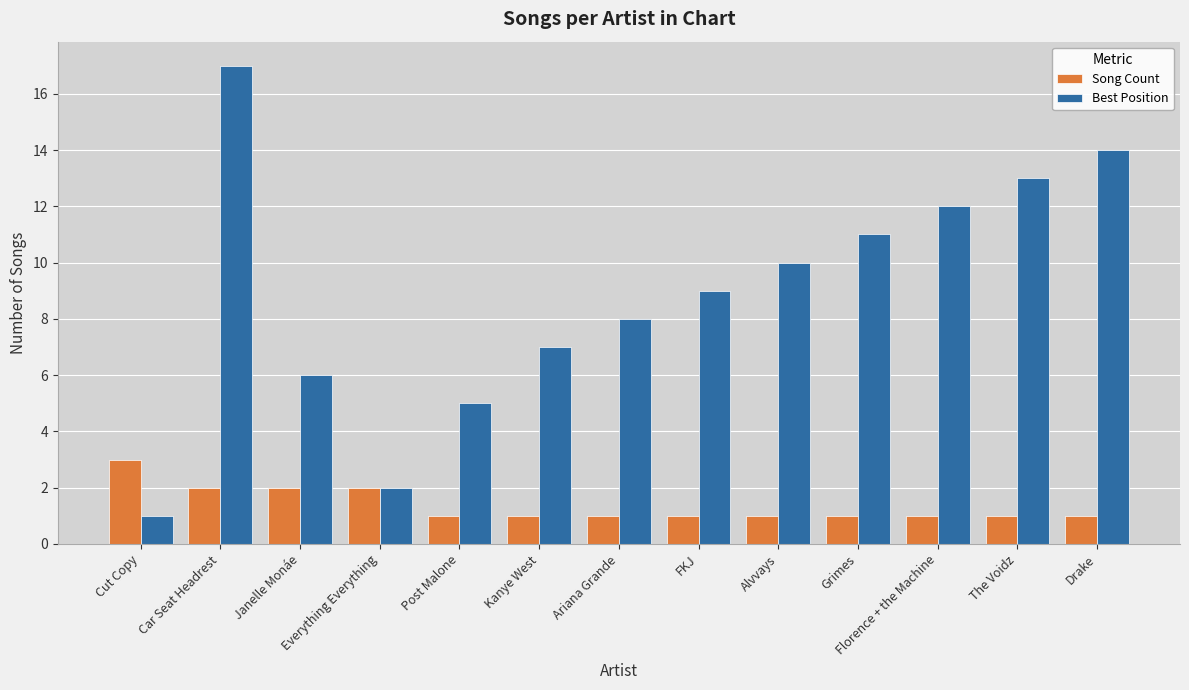

What is the difference between the highest and lowest values at Kanye West?

6